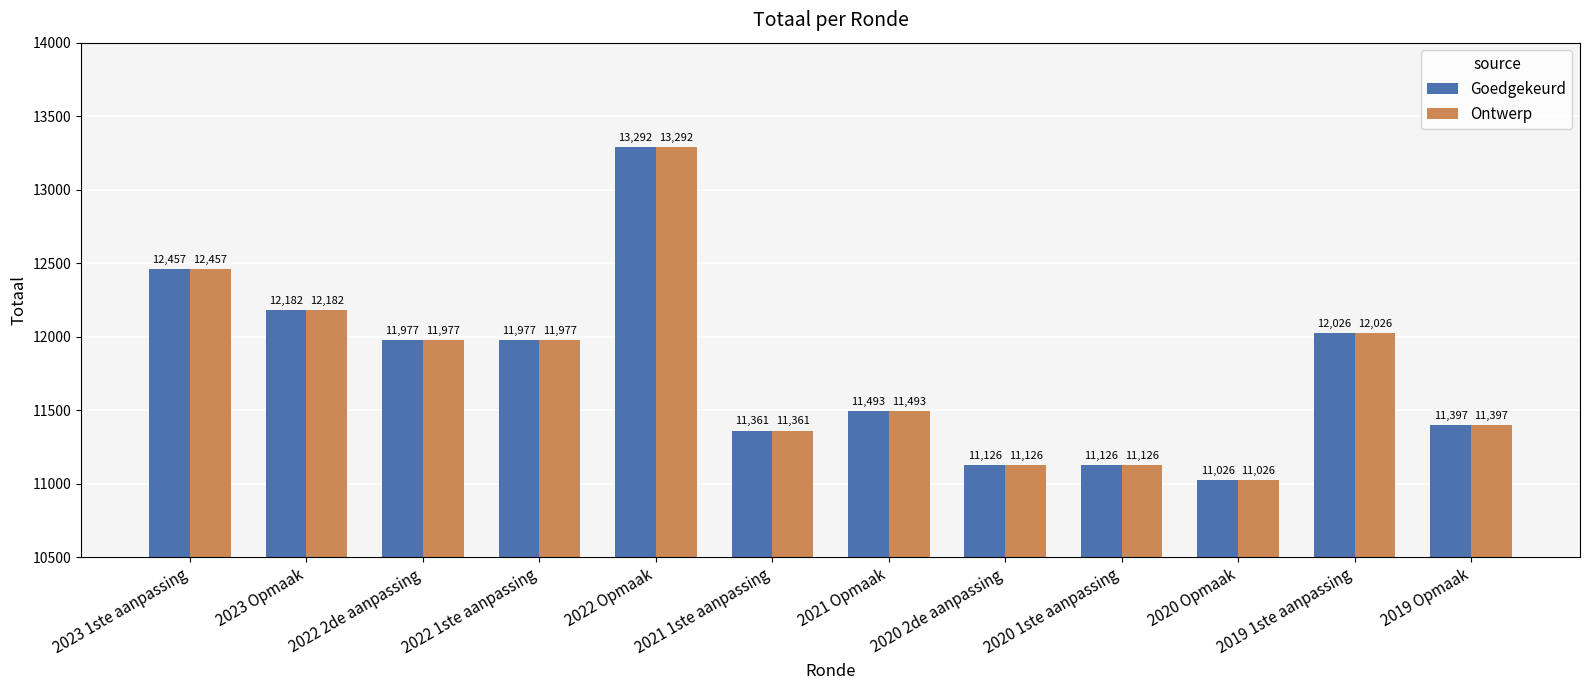

True or false: Goedgekeurd has a value of 11026 at 2020 Opmaak.

True